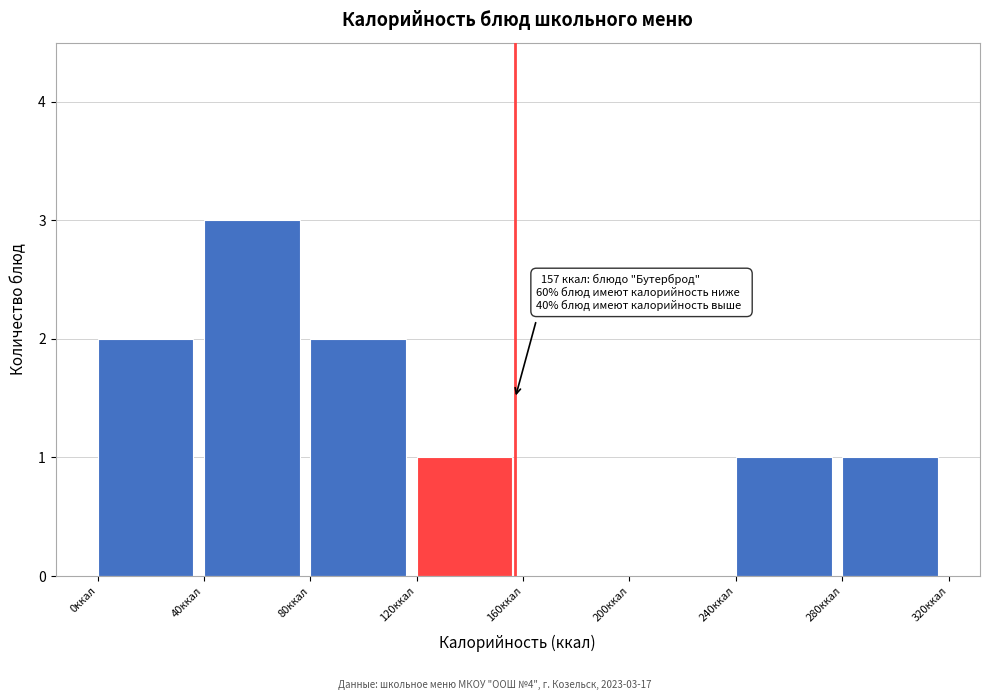

Over which range of the x-axis is the bar tallest?

40 to 80